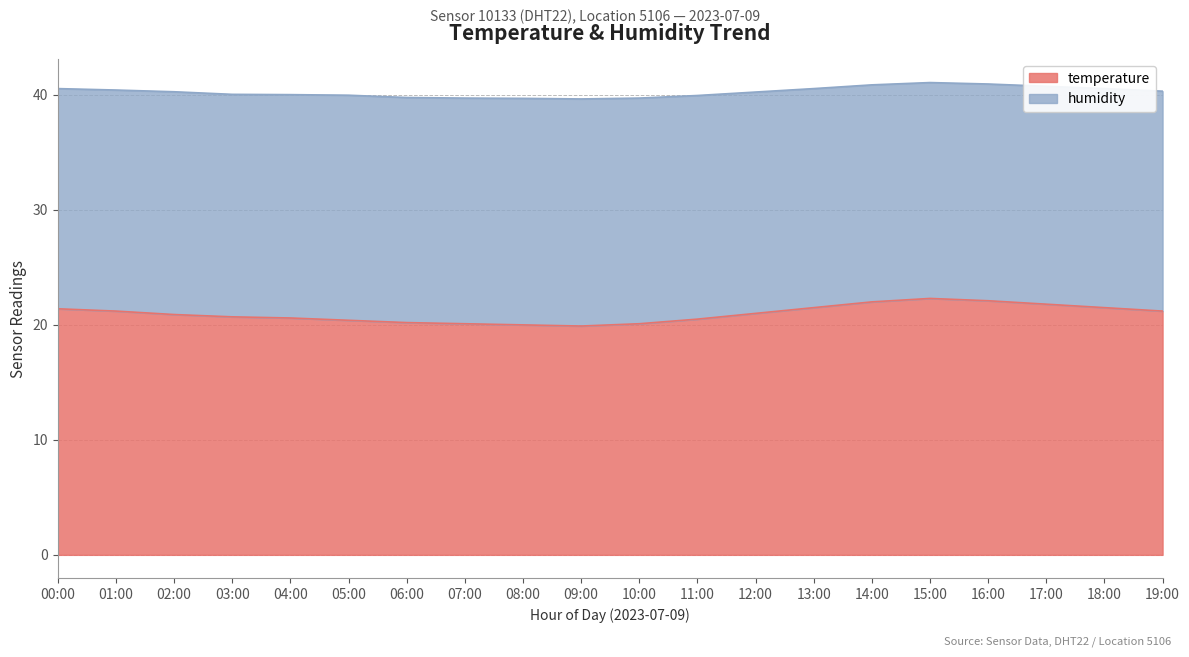

The value of humidity at 19:00 is 26.4. True or false?

False